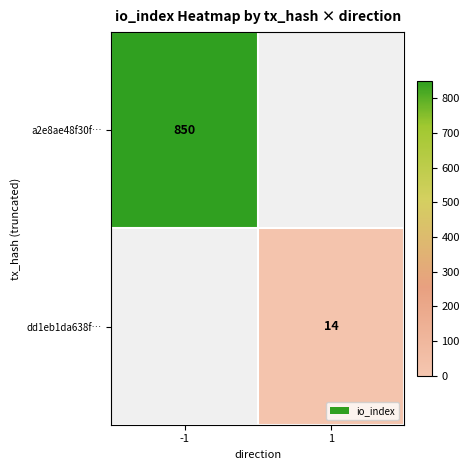

The value of a2e8ae48f30f… at -1 is 1205. True or false?

False